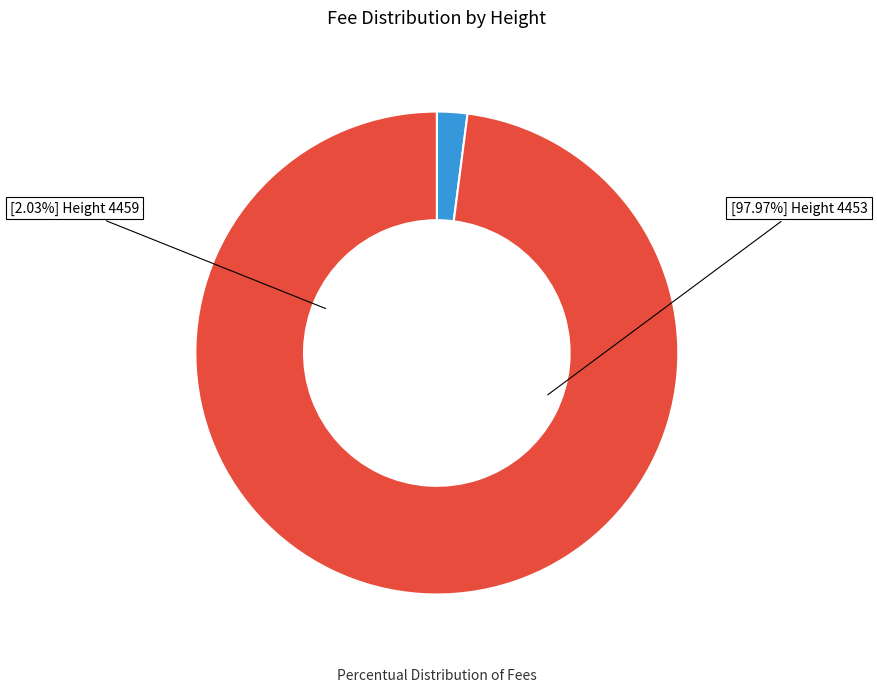

How many segments does this pie chart have?

2